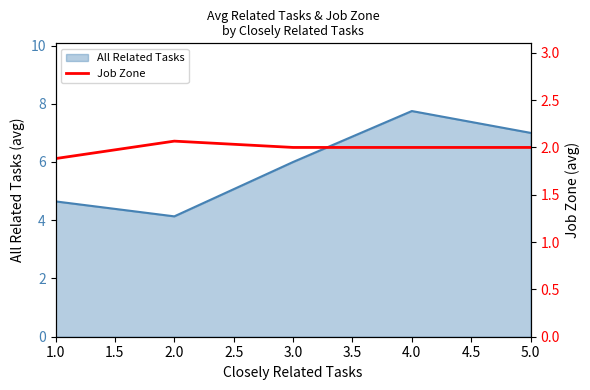

List the labels in order of All Related Tasks value, largest first.

4.0, 5.0, 3.0, 1.0, 2.0